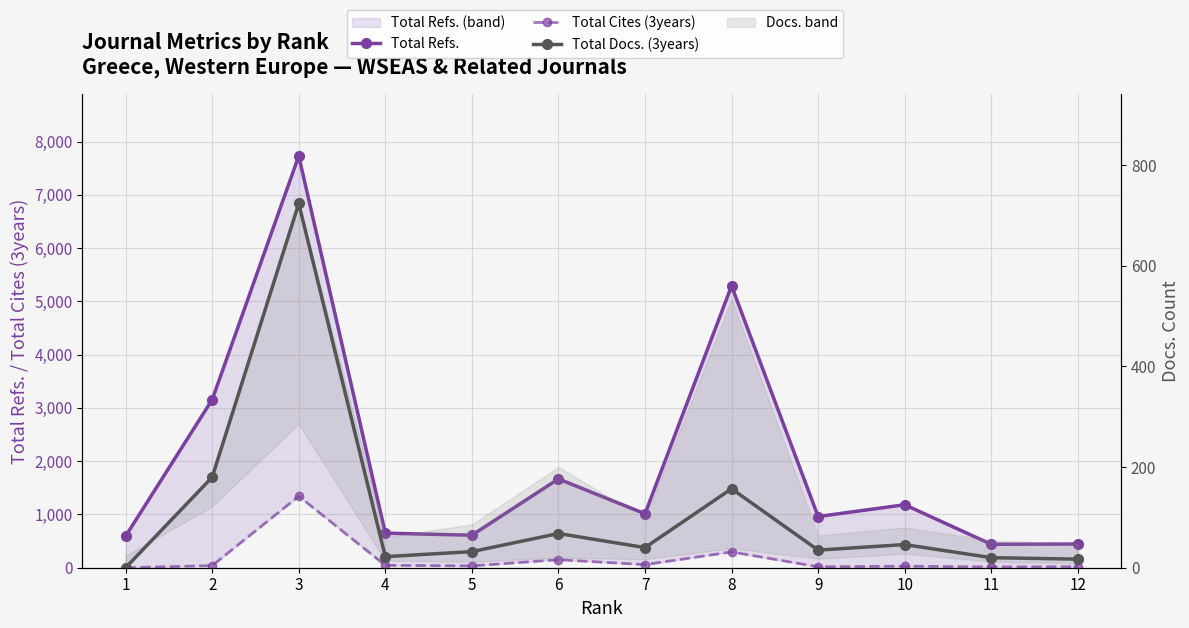

How many interior local valleys does the Total Docs. (3years) series have?

3